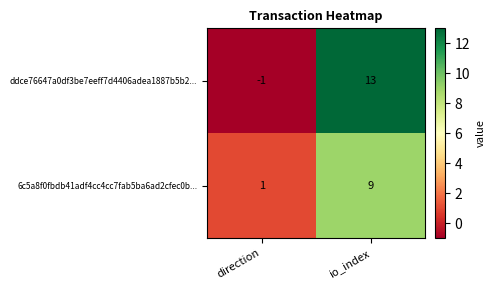

What is the difference between the highest and lowest values at direction?

2